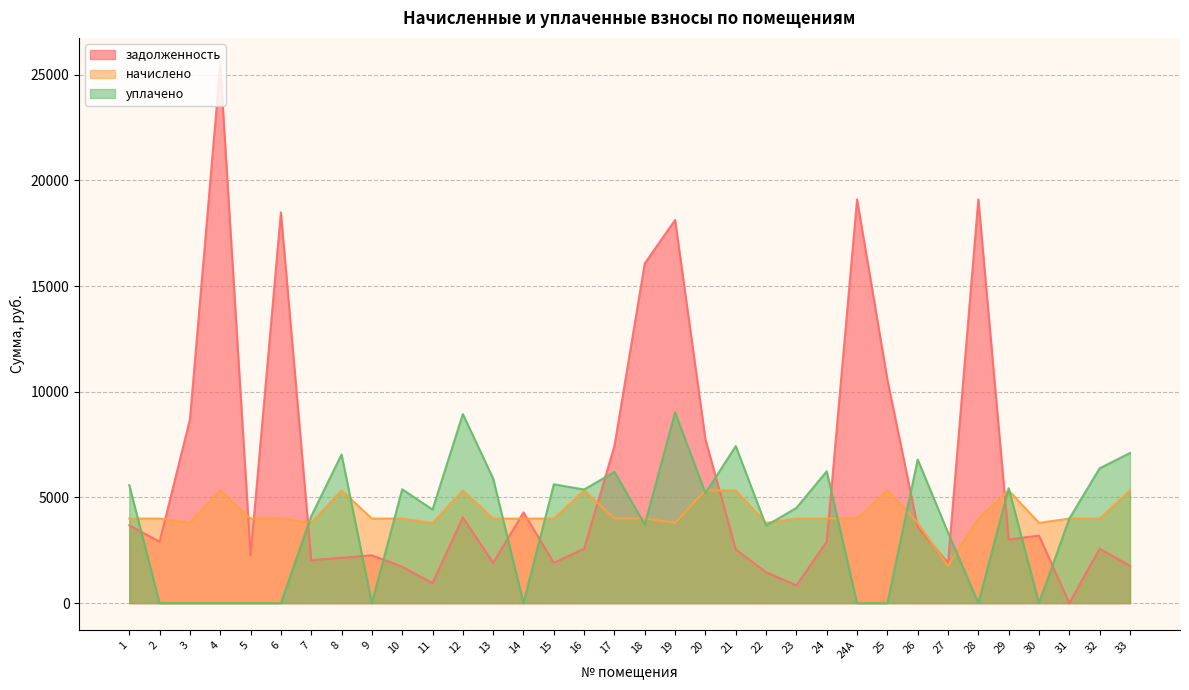

What is the total value across all series at 24А?

23101.4